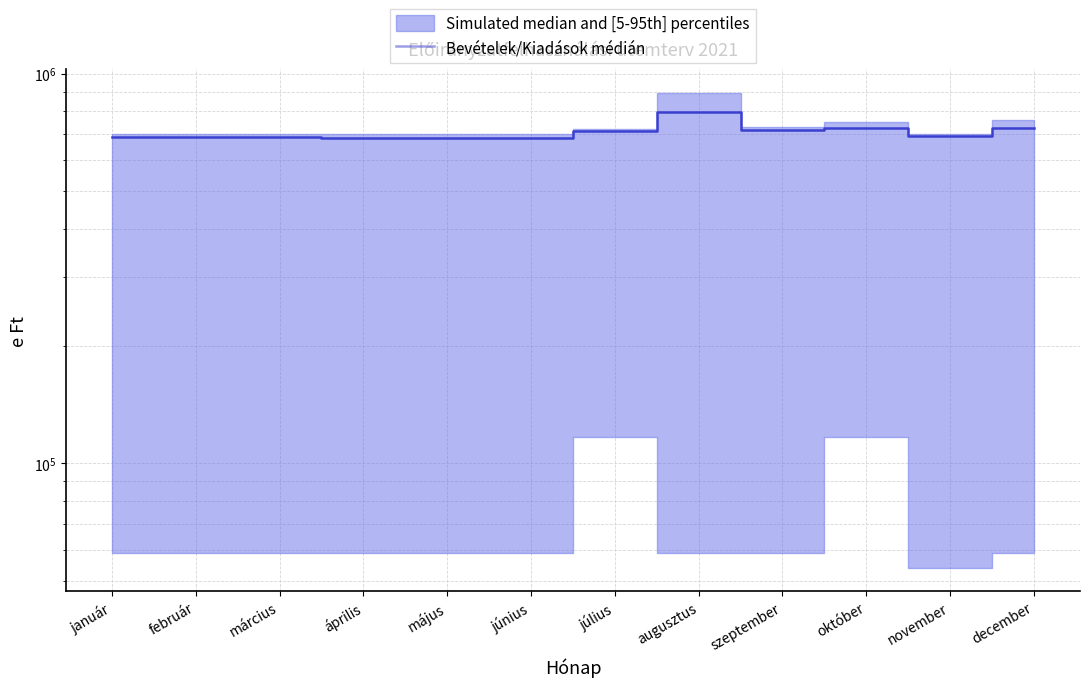

What is the value of the 11th point from the left?

692020.0